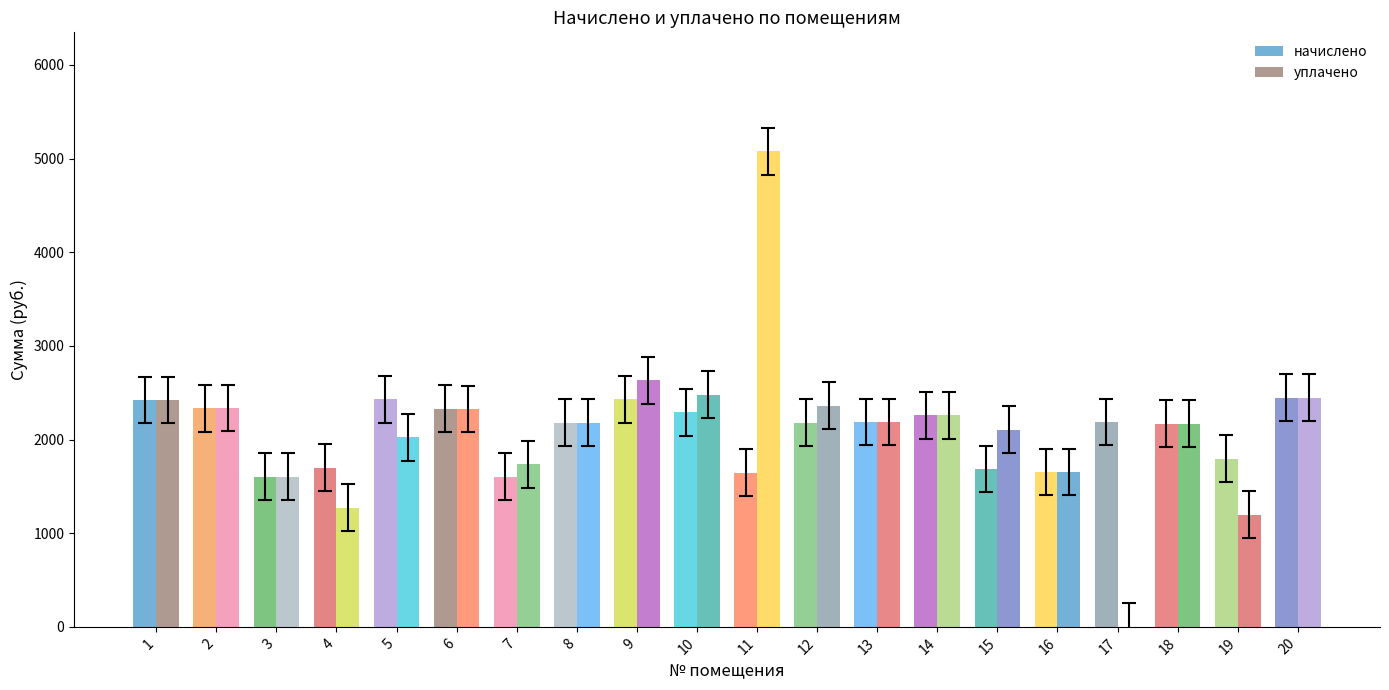

Between 2 and 12, which is larger?

2